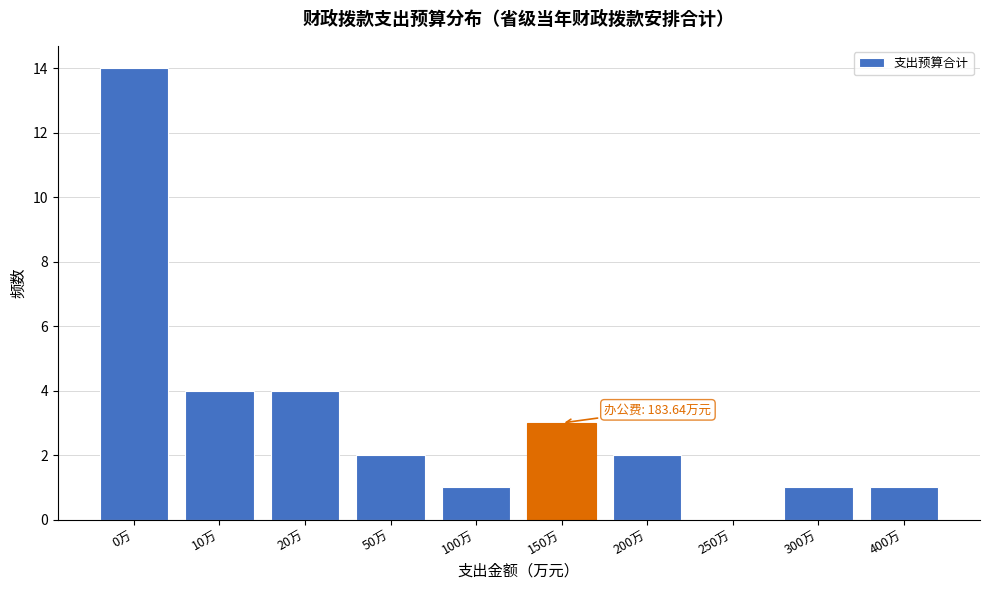

Reading left to right, list all the values displayed in this chart.

0万=14	10万=4	20万=4	50万=2	100万=1	150万=3	200万=2	250万=0	300万=1	400万=1